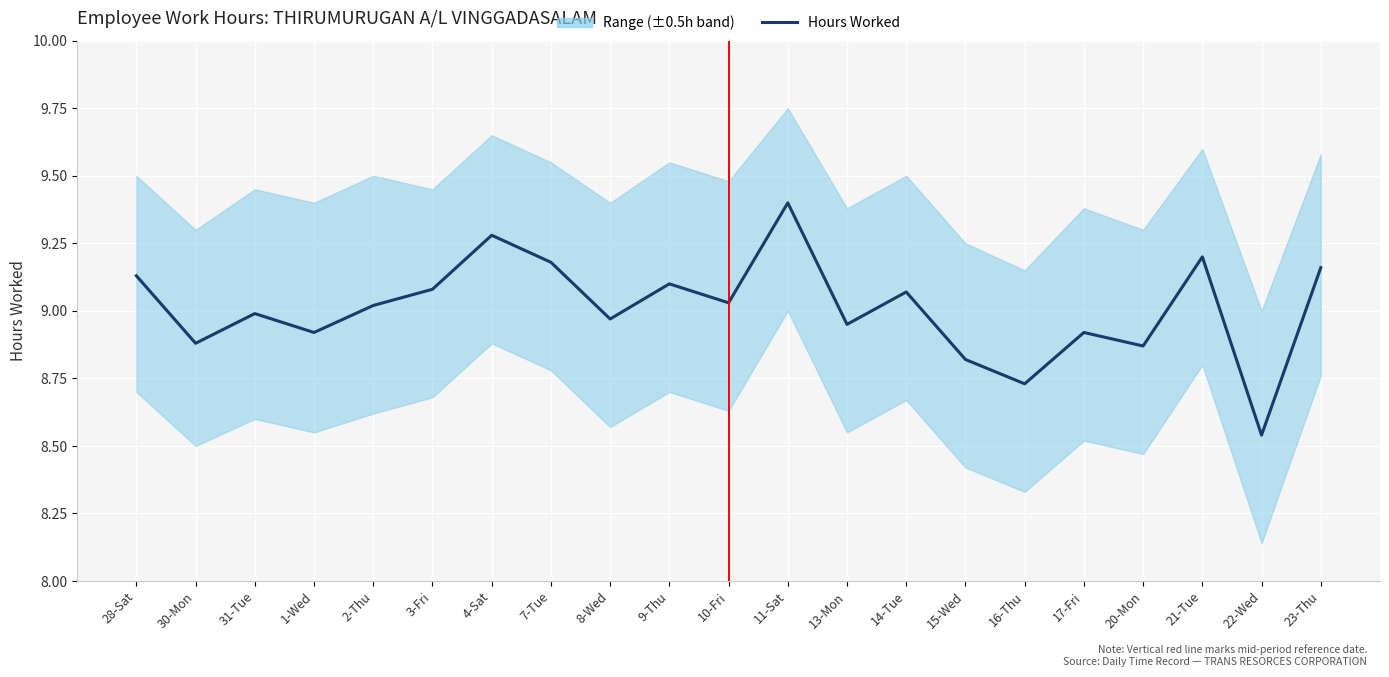

Approximately how many times larger is the value at 20-Mon compared to 9-Thu?

1.0